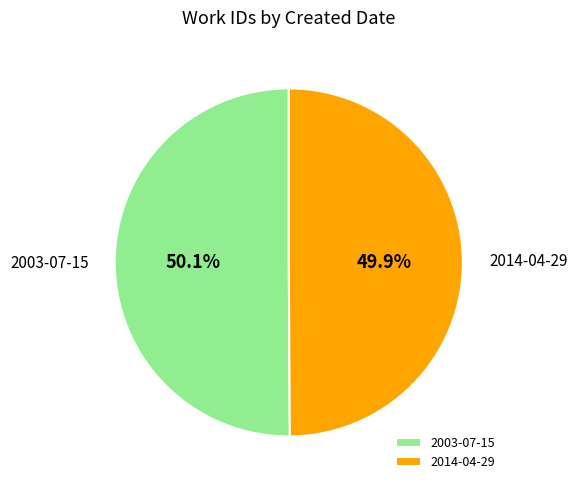

To the nearest percent, what portion does 2014-04-29 represent?

50%